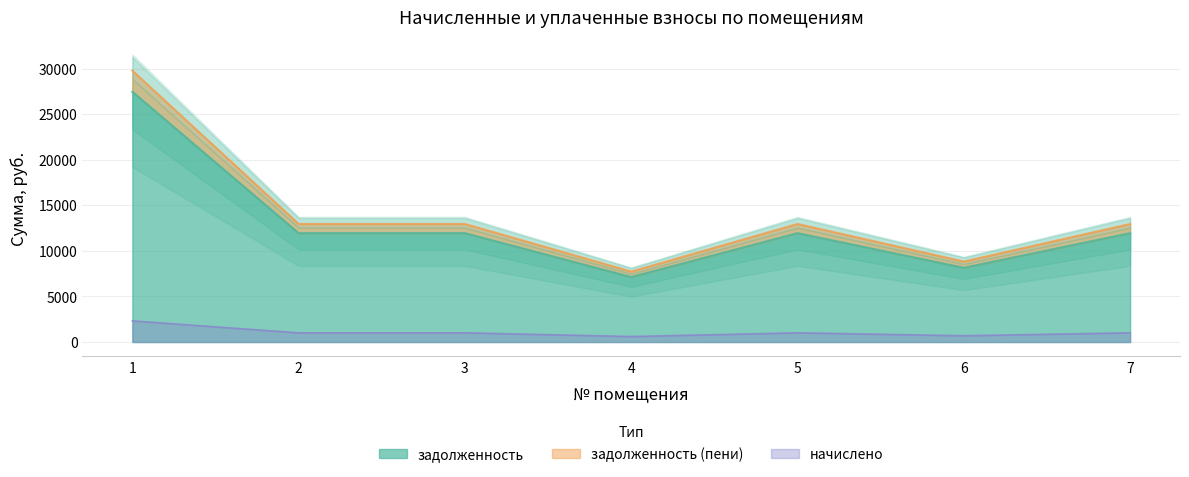

What is the highest value of the начислено series?

2316.6